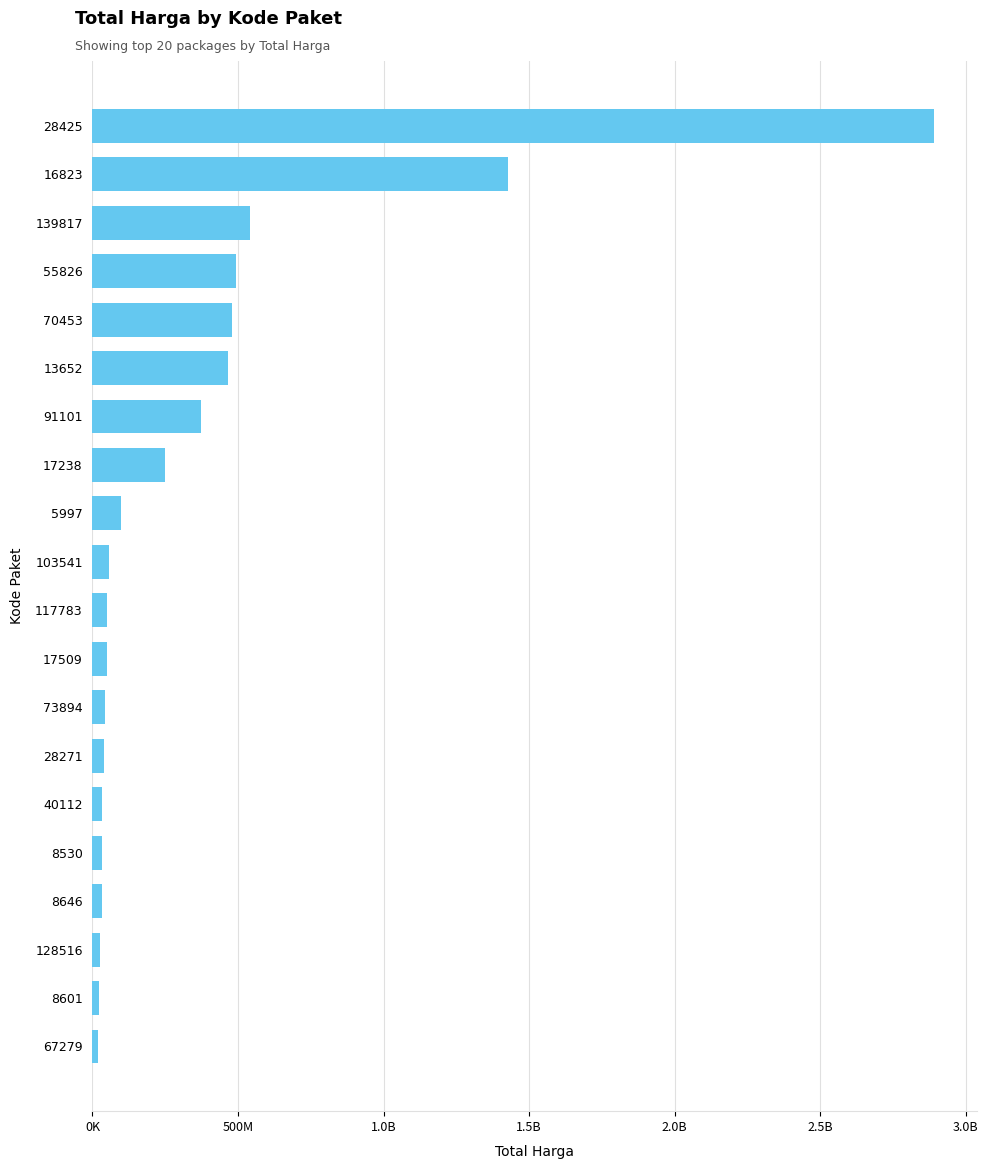

Does the chart contain any negative values?

No